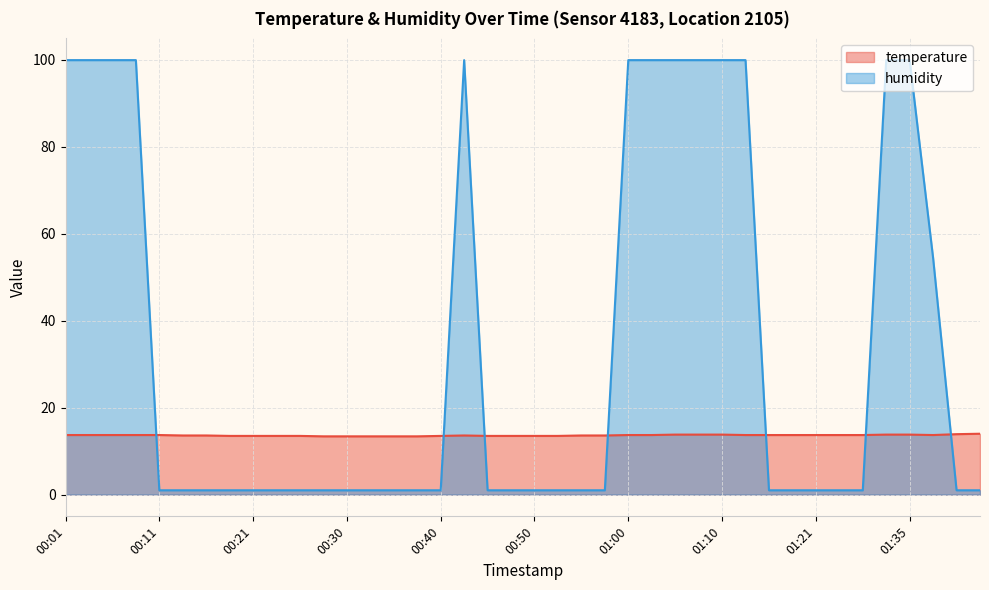

How many times do temperature and humidity cross each other?

7